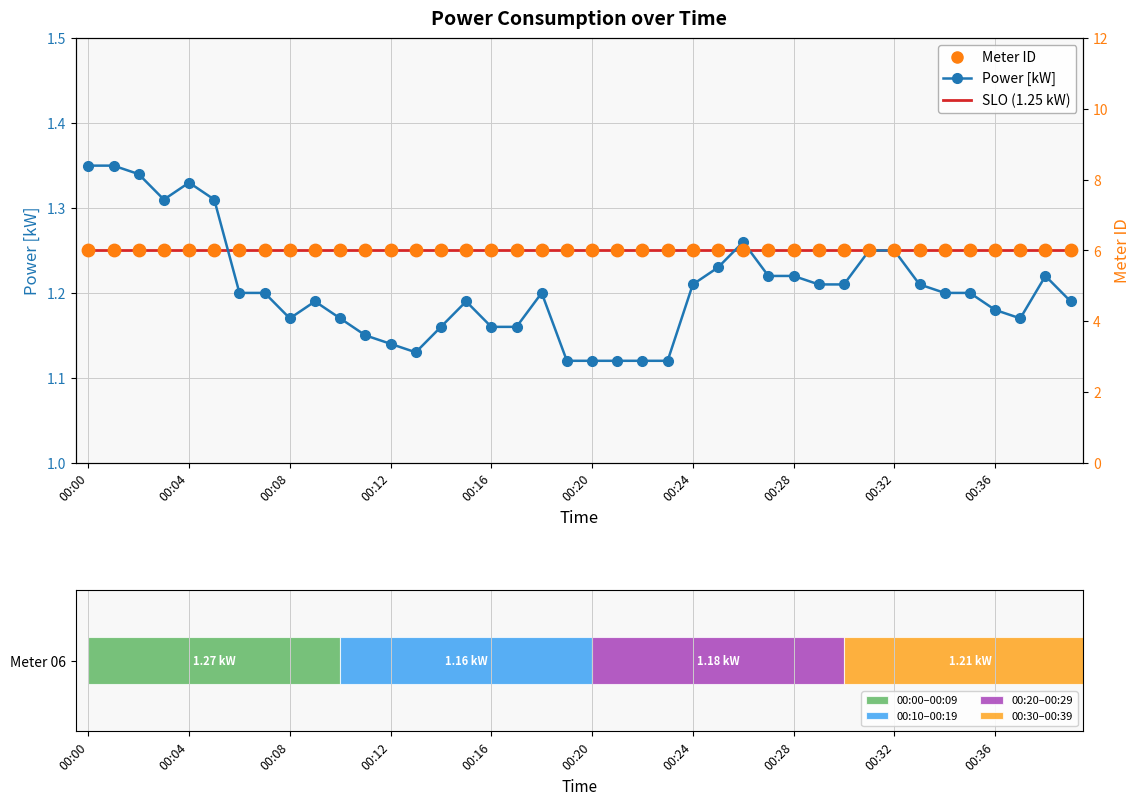

What are all the series names shown in the legend?

Power [kW], SLO (1.25 kW), Meter ID